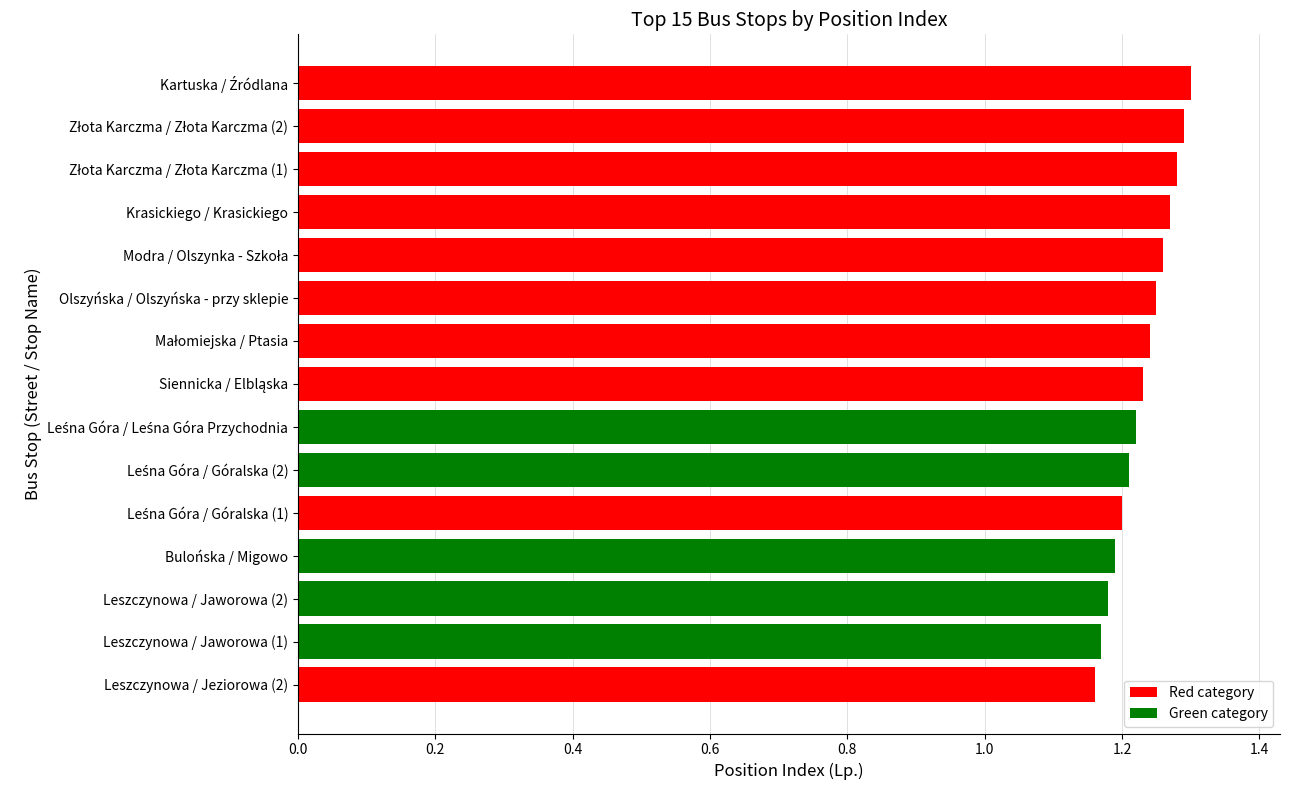

How many bars are there in total?

15